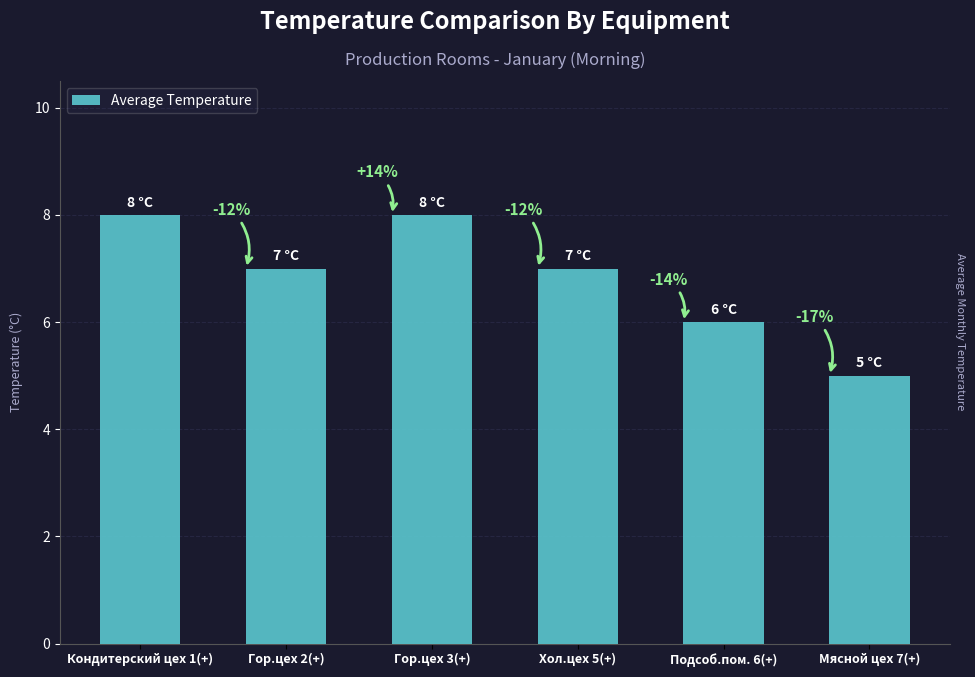

How many bars are there in total?

6